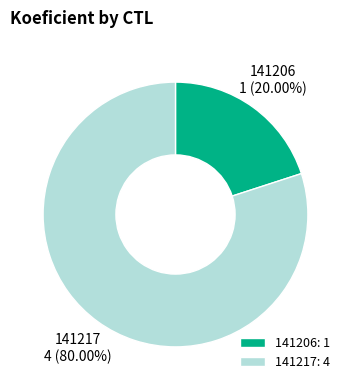

Do 141217 and 141206 together represent more than half of the pie?

Yes